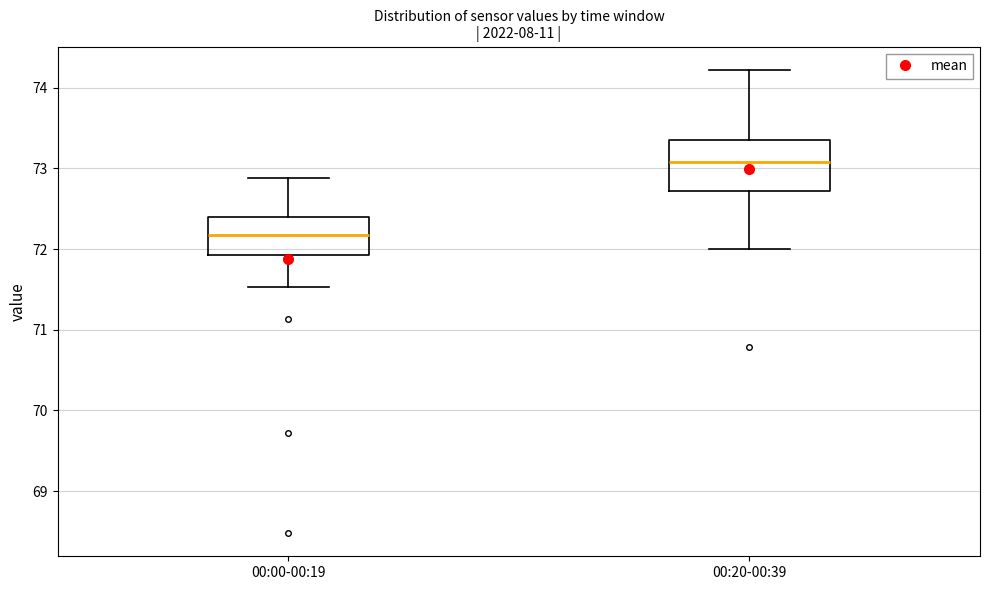

Which box is the tallest, from its lower edge to its upper edge?

00:20-00:39